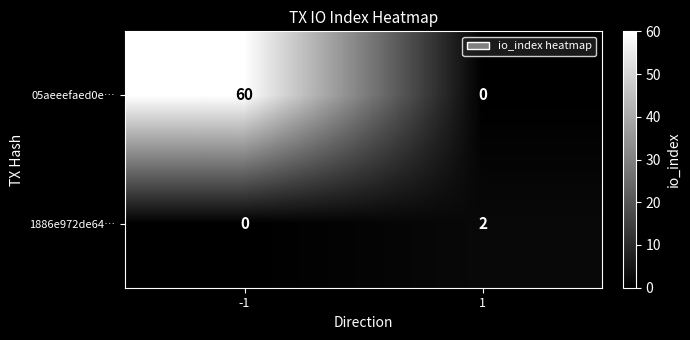

Reading left to right, list all the values displayed in this chart.

05aeeefaed0e…: 60	0
1886e972de64…: 0	2